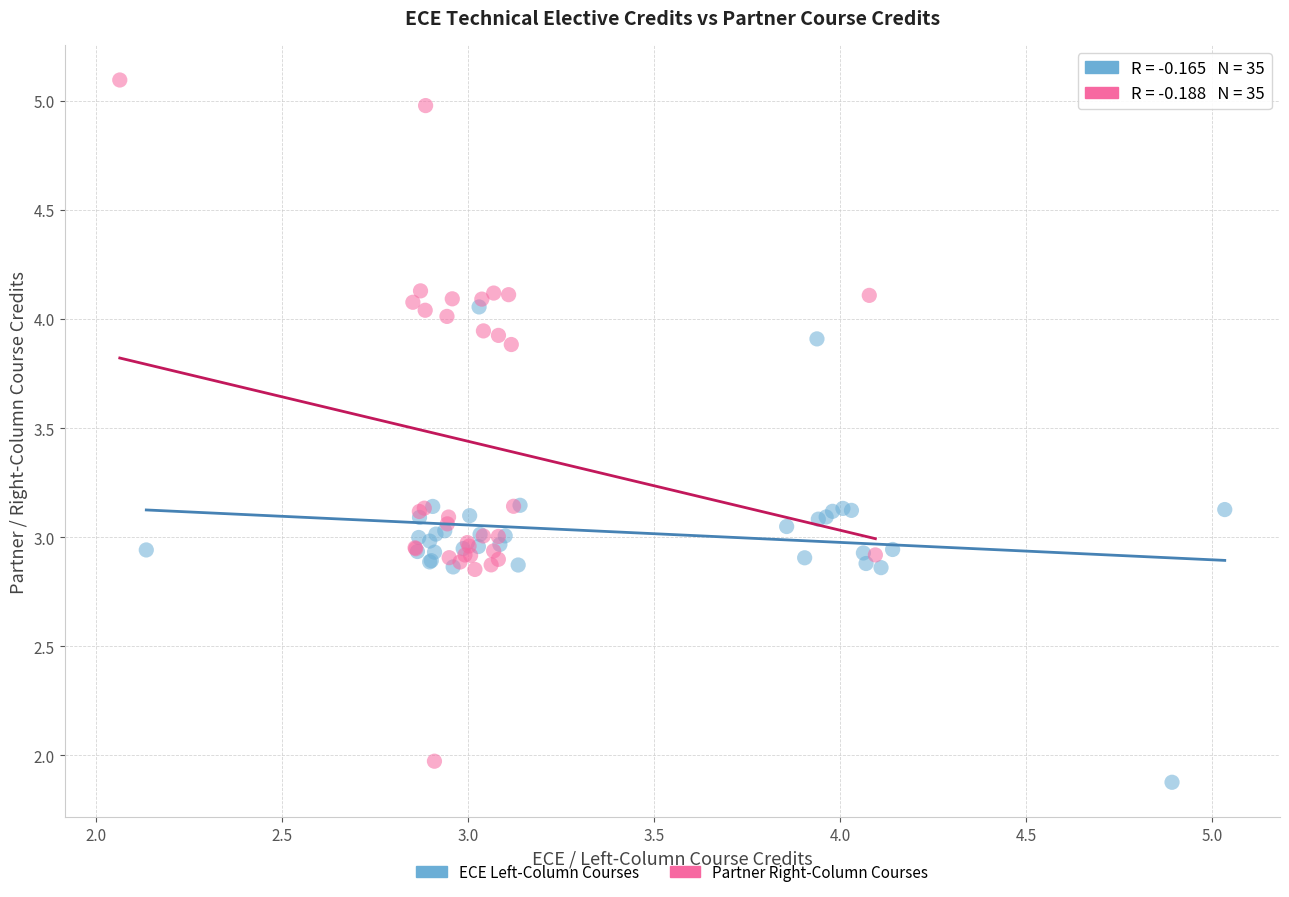

Which series has the largest Y range (max minus min)?

Partner Right-Column Courses